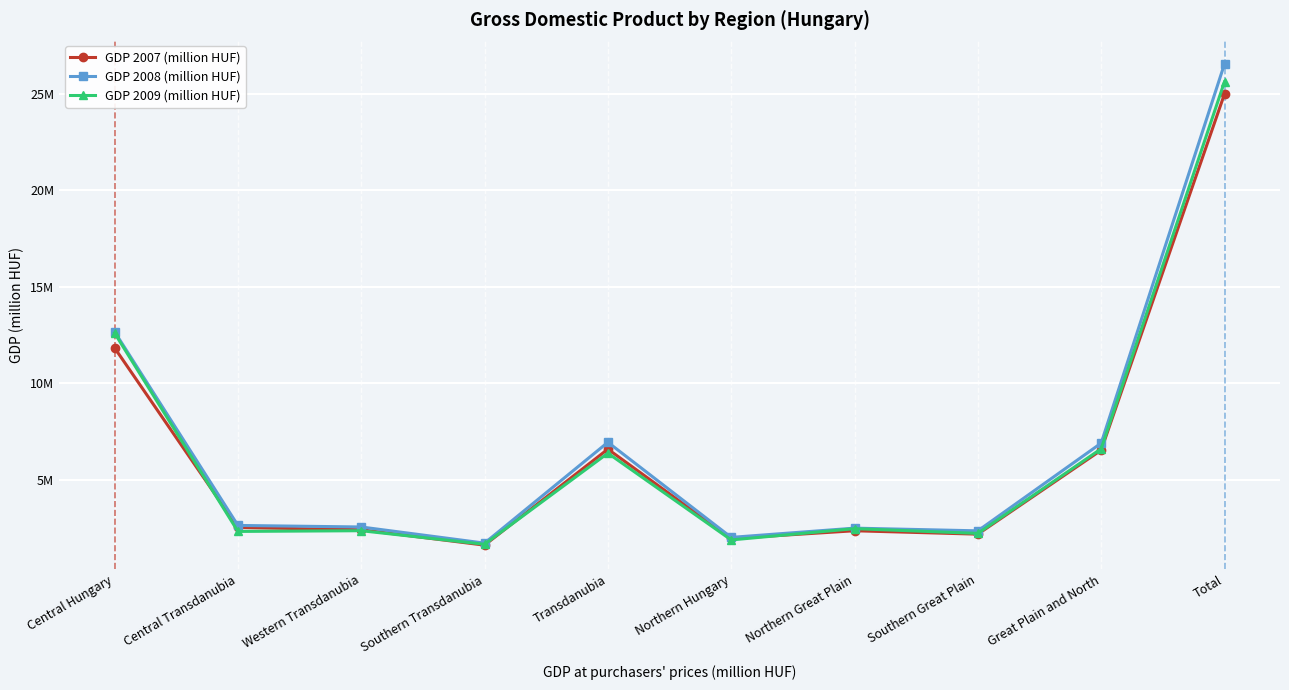

At which category does GDP 2007 (million HUF) reach its first local valley?

Southern Transdanubia